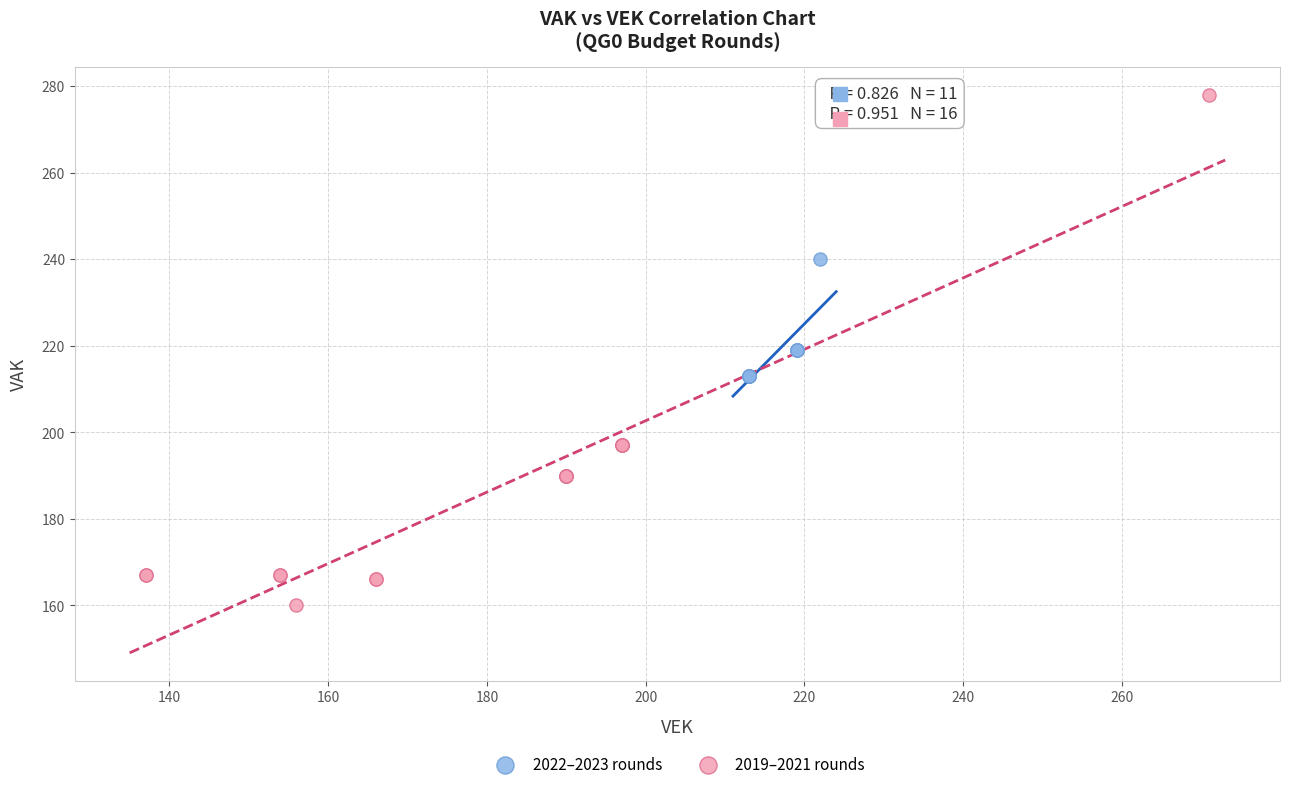

What are all the series names shown in the legend?

2022–2023 rounds, 2019–2021 rounds